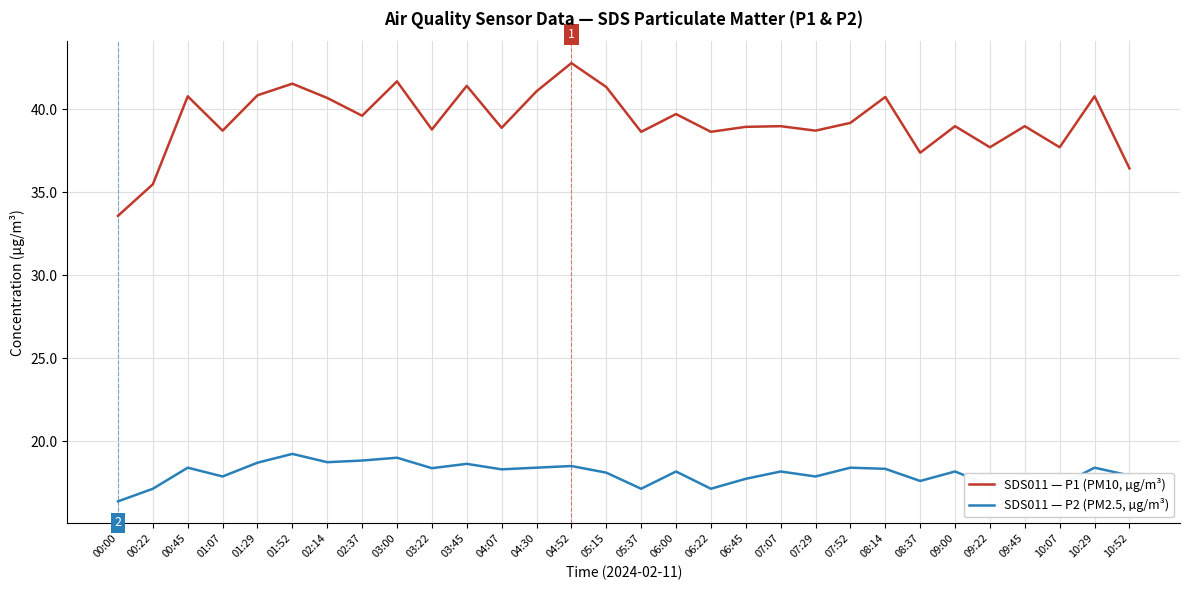

What position from the right is 03:45?

20